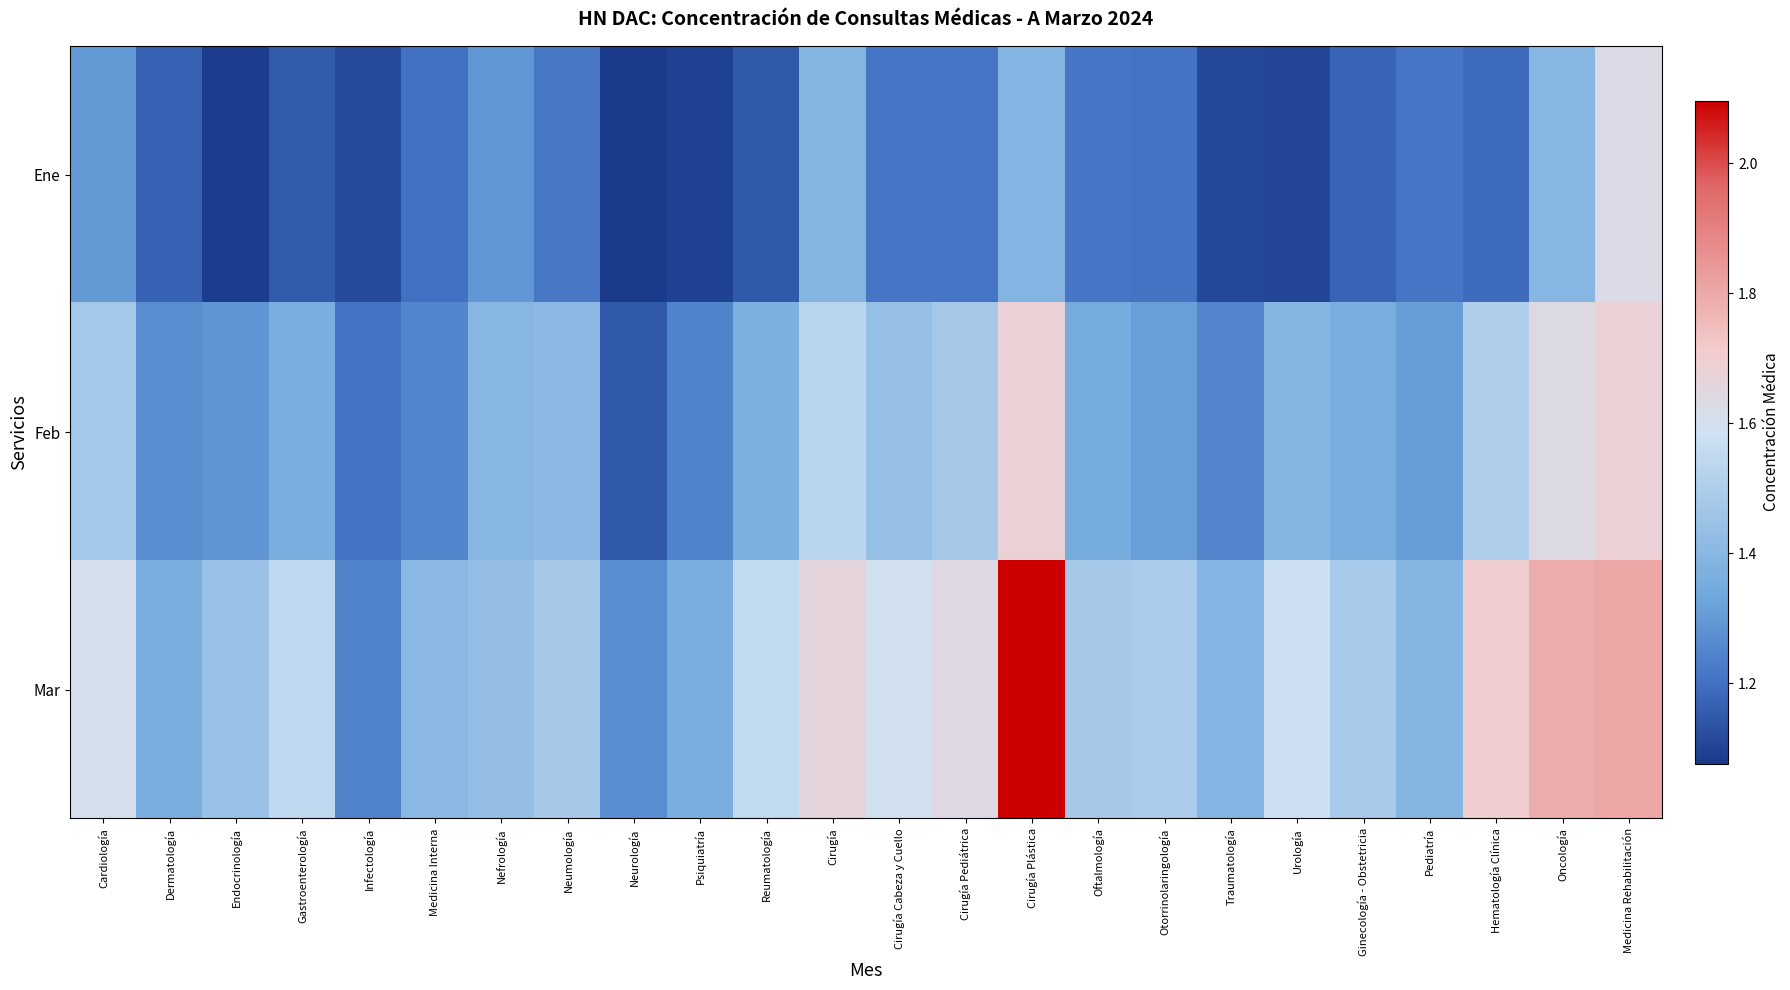

At how many categories does at least one series exceed 1?

24